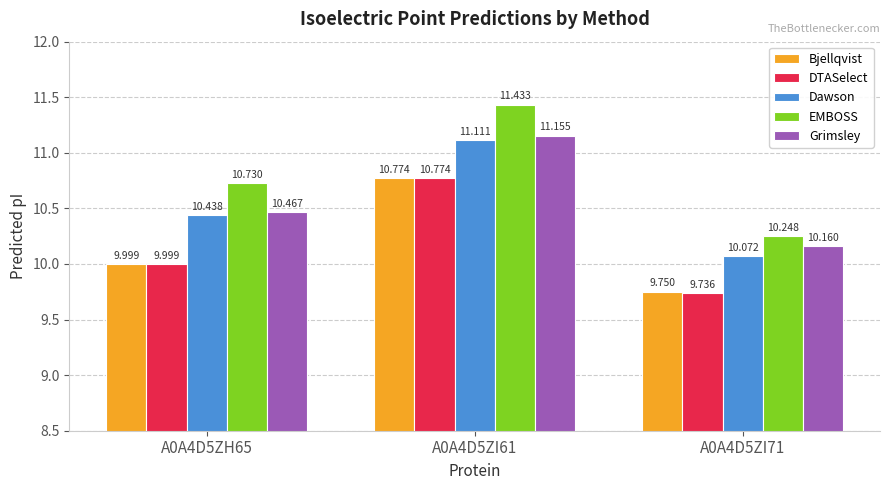

Is it true that DTASelect equals 10.8 at A0A4D5ZI61?

True